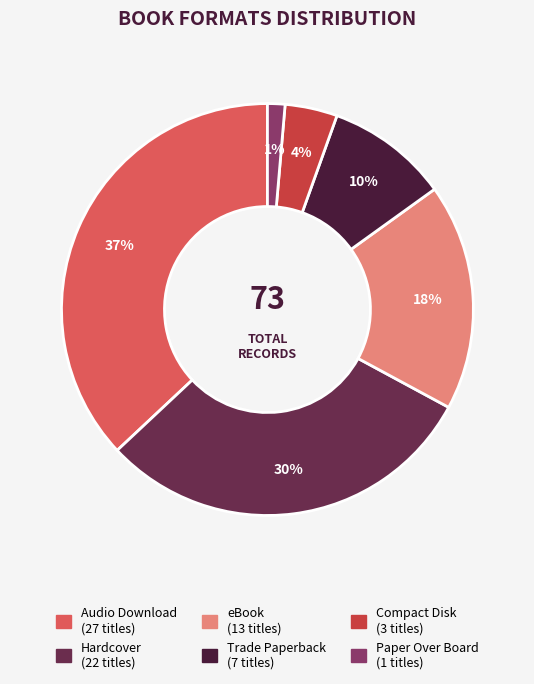

Is Paper Over Board the majority of the pie?

No